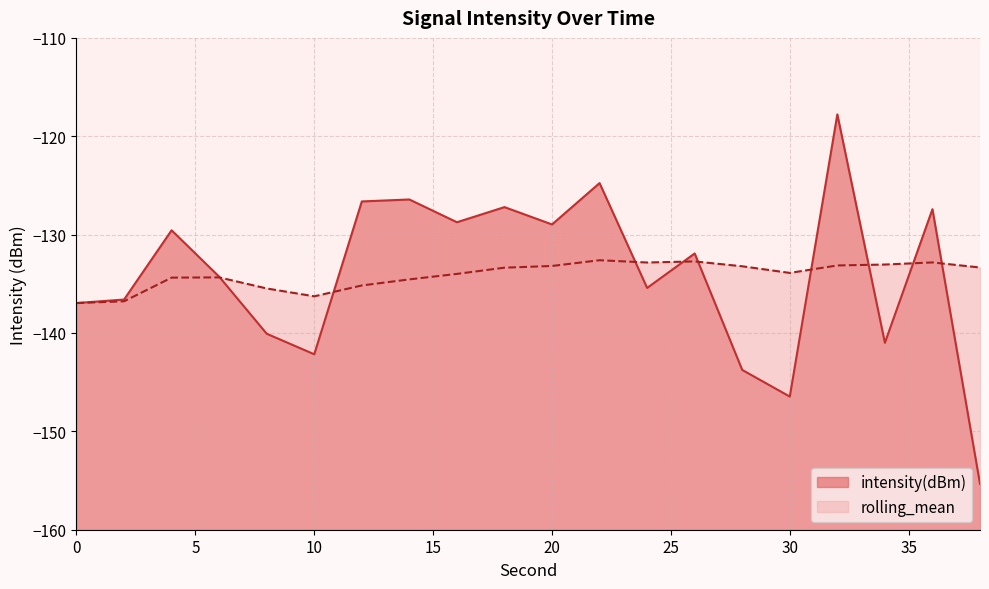

Does the chart display data point markers on the line(s)?

No